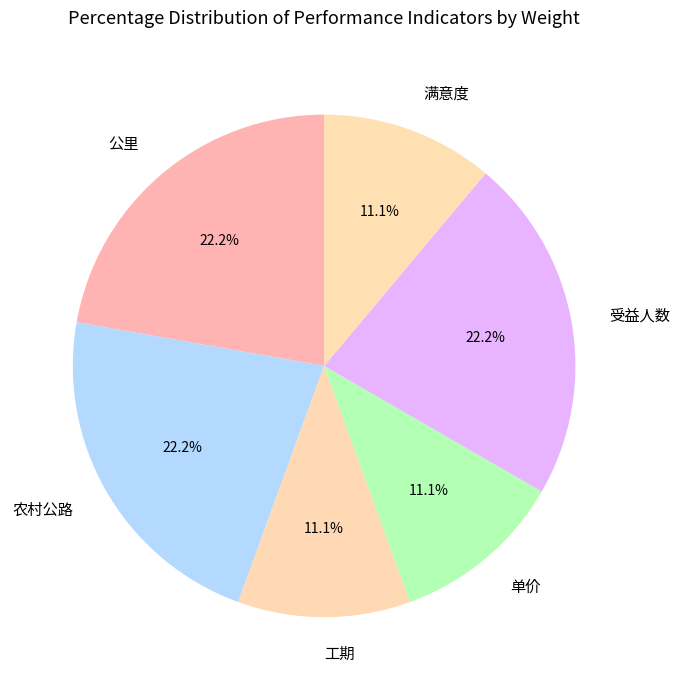

To the nearest percent, what portion does 满意度 represent?

11%